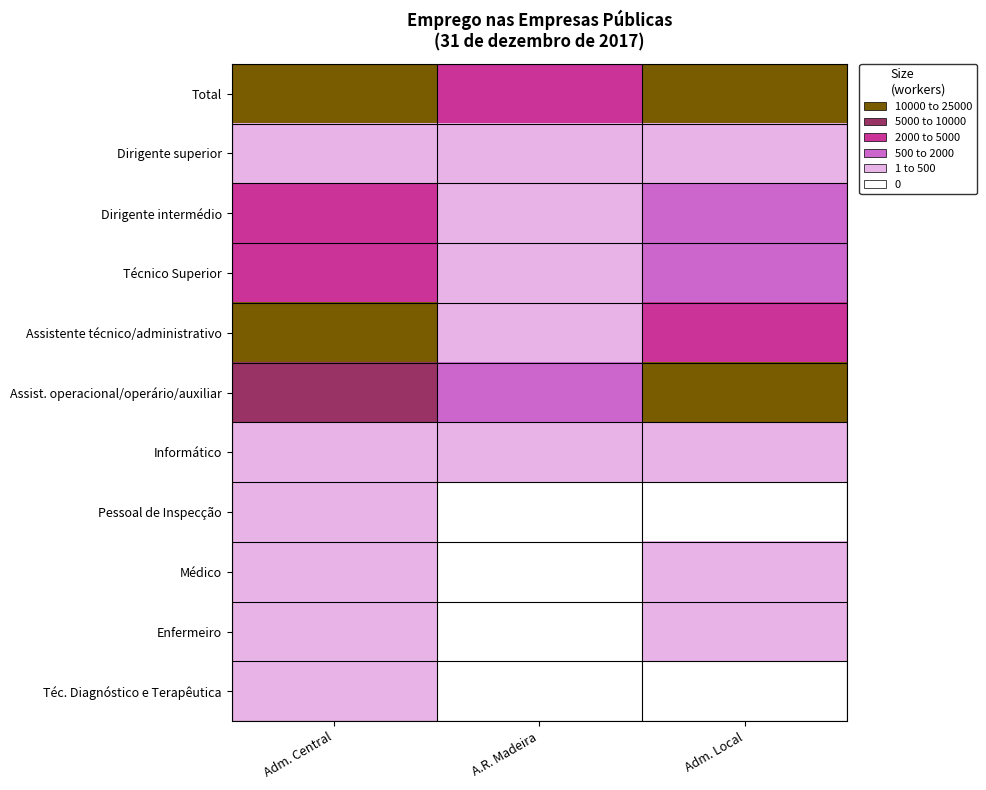

Which series has the largest total across all categories?

Total